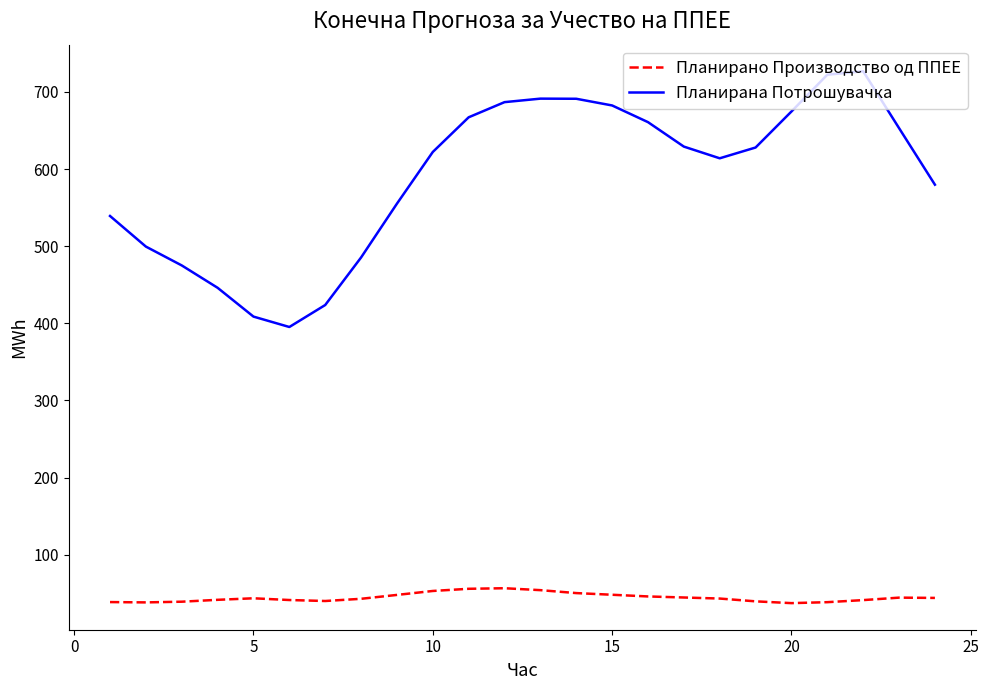

Which series has the widest spread of values?

Планирана Потрошувачка